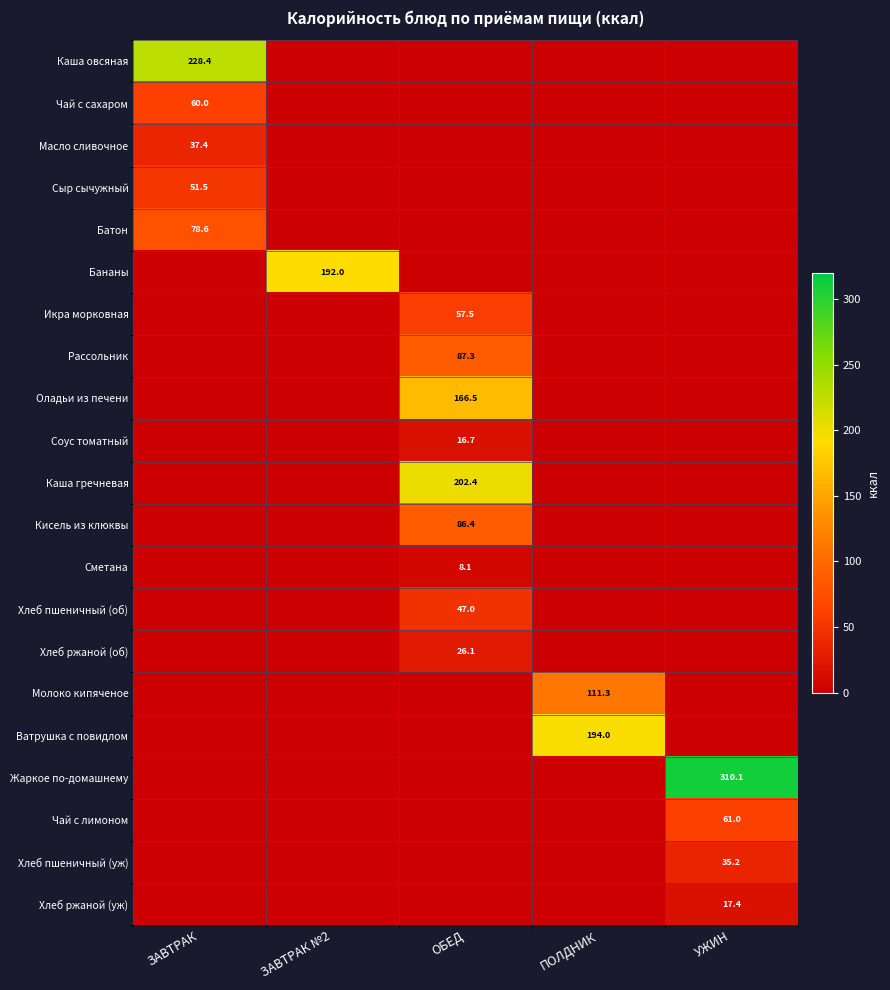

The Хлеб ржаной (об) series shows 15.2 at ОБЕД. True or false?

False